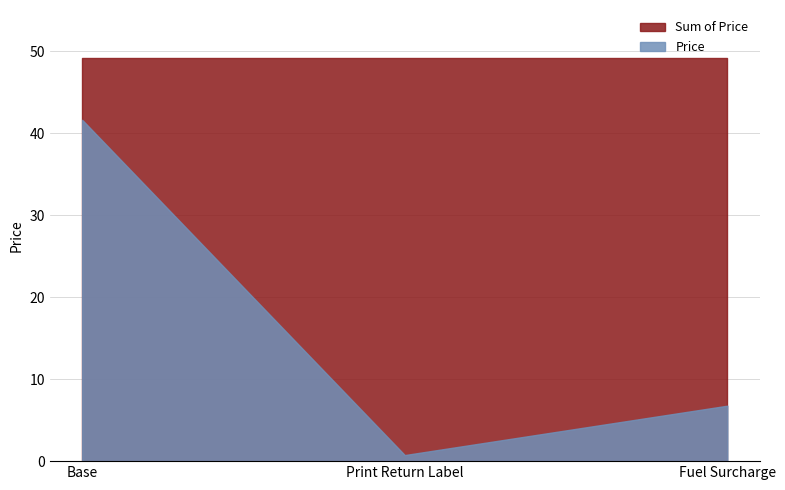

What is the sum of the Sum of Price values at Base and Fuel Surcharge?

98.2